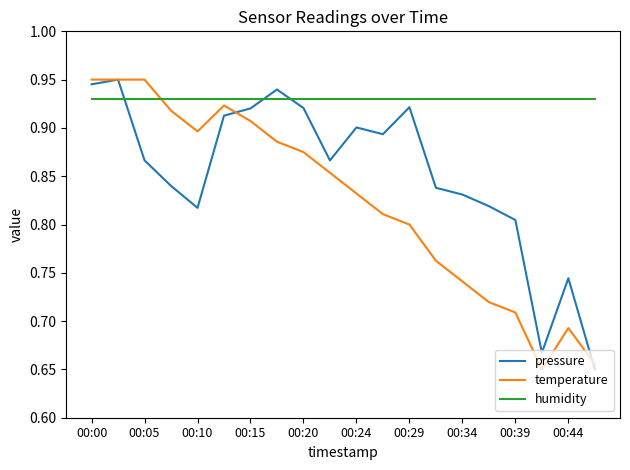

True or false: humidity and pressure intersect in this chart.

True